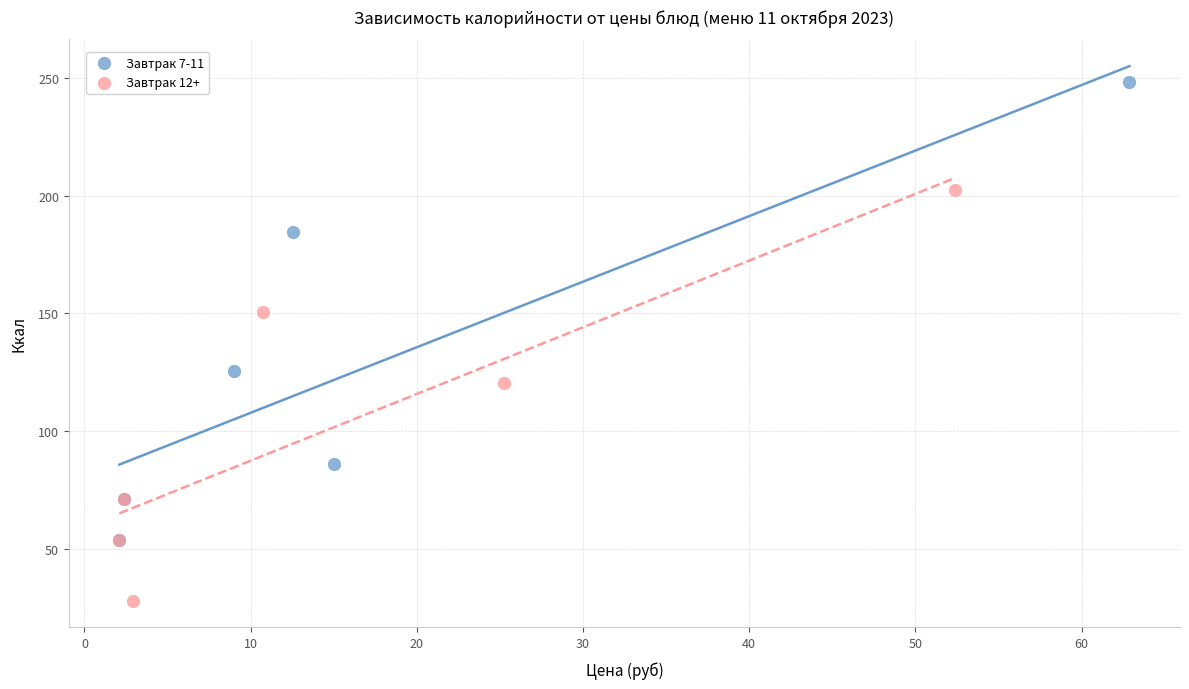

What are all the series names shown in the legend?

Завтрак 7-11, Завтрак 12+